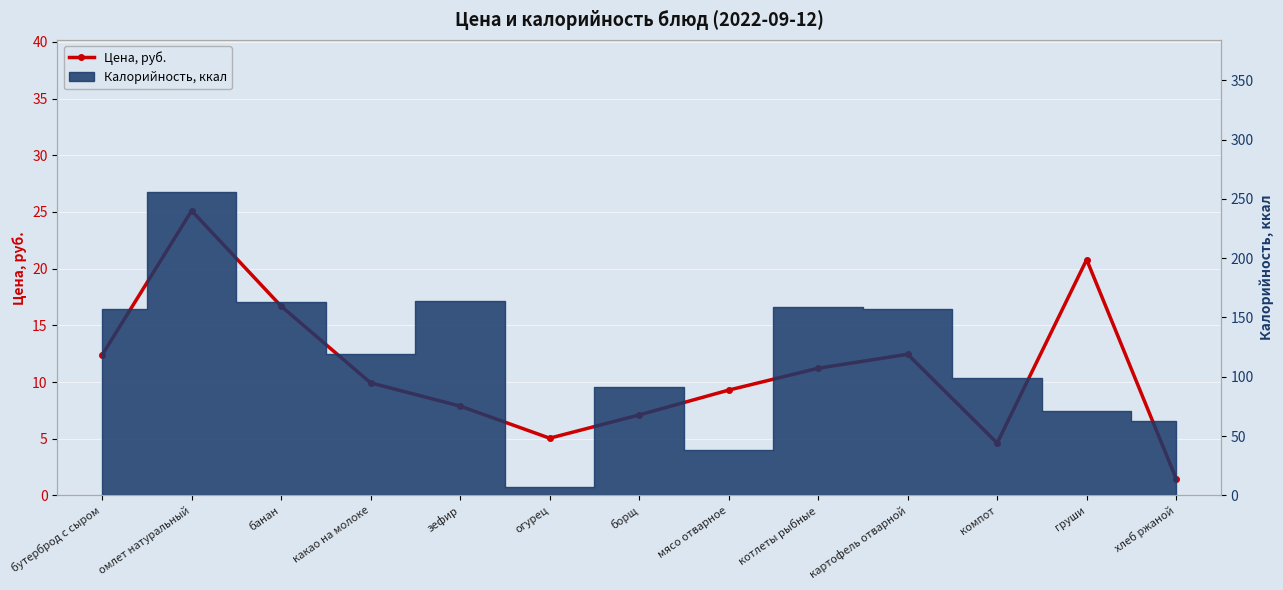

Reading right to left, what are all the values shown in this chart?

хлеб ржаной=1.5	груши=20.8	компот=4.6	картофель отварной=12.4	котлеты рыбные=11.2	мясо отварное=9.3	борщ=7.1	огурец=5.0	зефир=7.9	какао на молоке=9.9	банан=16.7	омлет натуральный=25.1	бутерброд с сыром=12.4